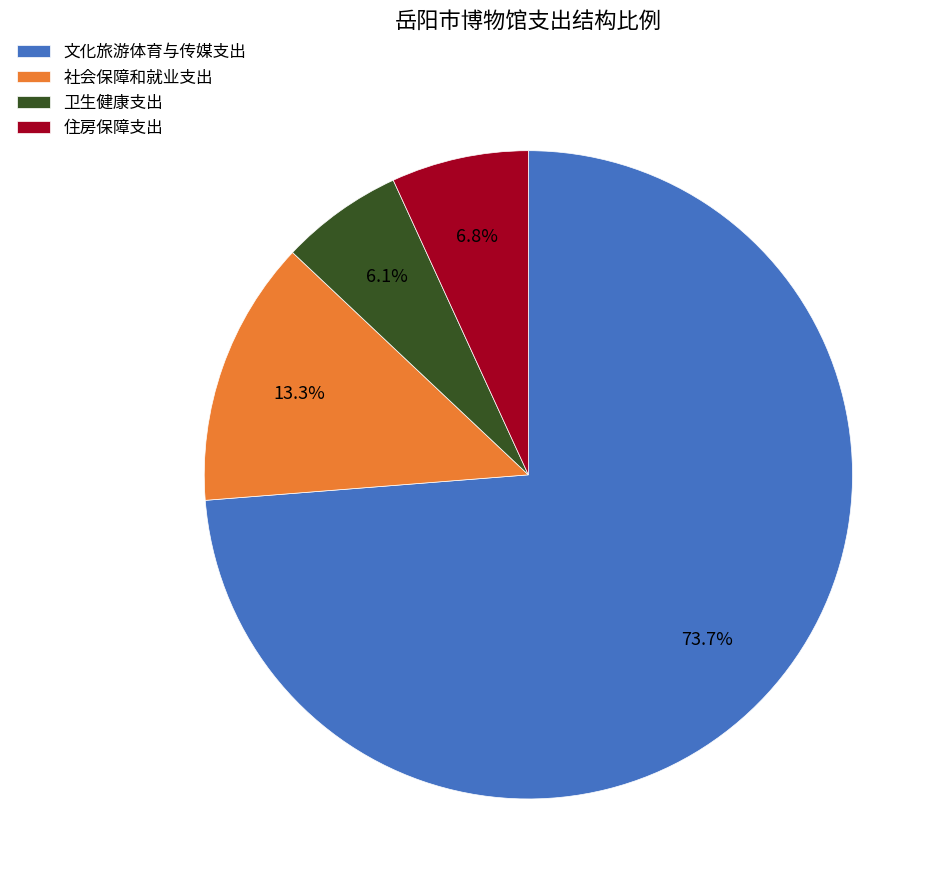

What percentage is the 社会保障和就业支出 slice, to the nearest percent?

13%